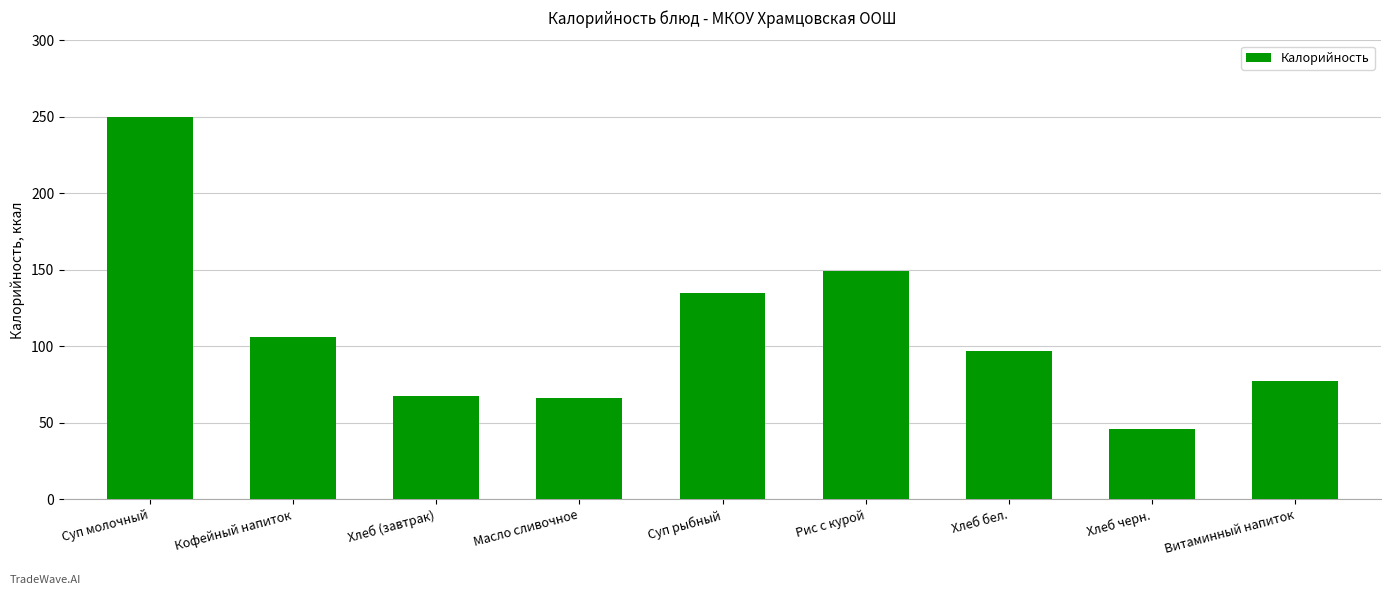

What is the minimum value shown in the chart?

46.0